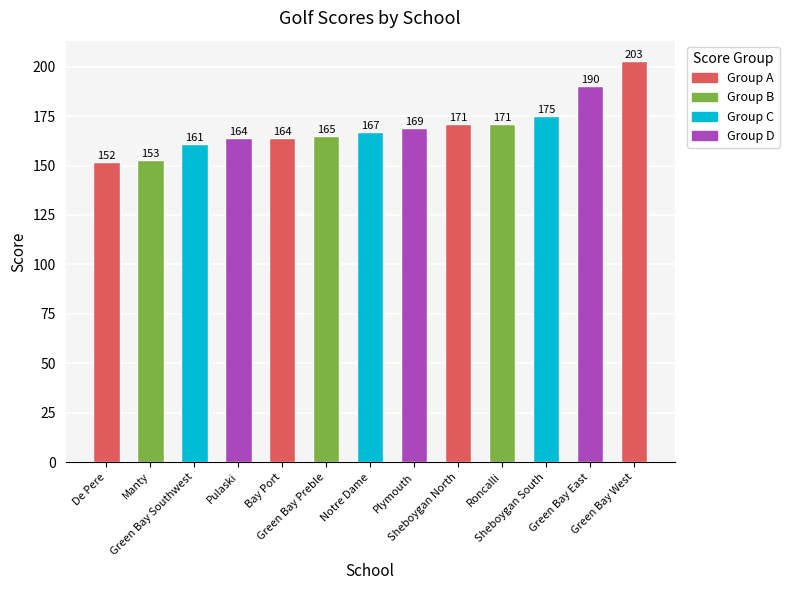

What is the label of the 3rd bar from the left?

Green Bay Southwest